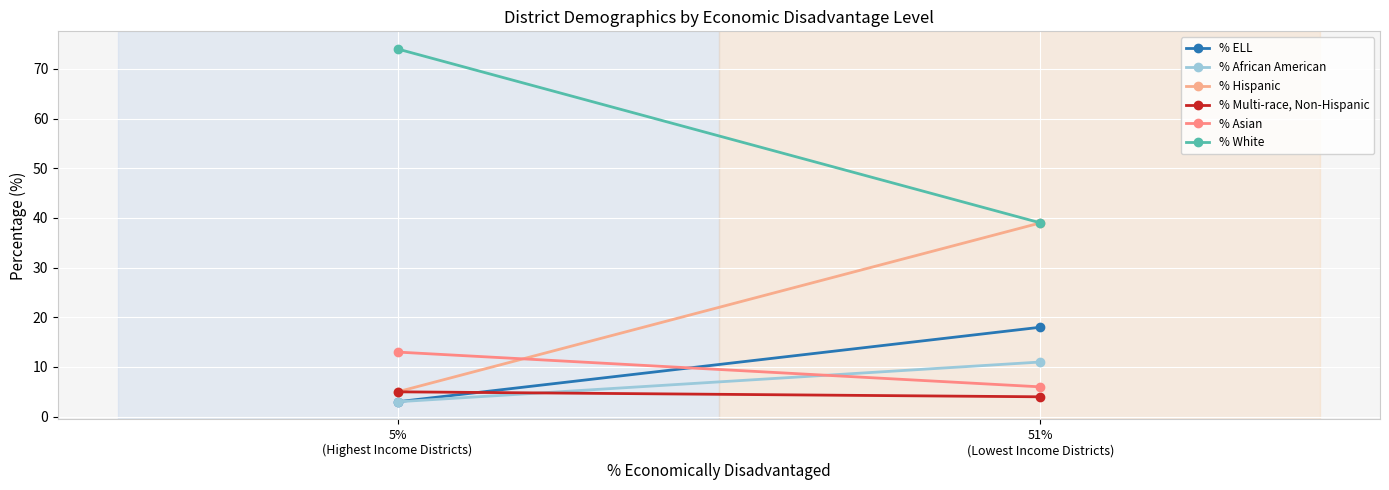

Reading left to right, transcribe all the data shown in this chart.

% ELL: 3	18
% African American: 3	11
% Hispanic: 5	39
% Multi-race, Non-Hispanic: 5	4
% Asian: 13	6
% White: 74	39